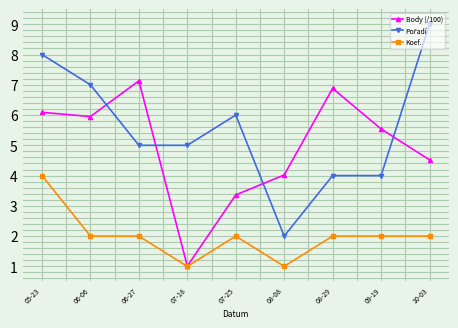

True or false: Body (/100) has more than 1 interior local peaks.

True